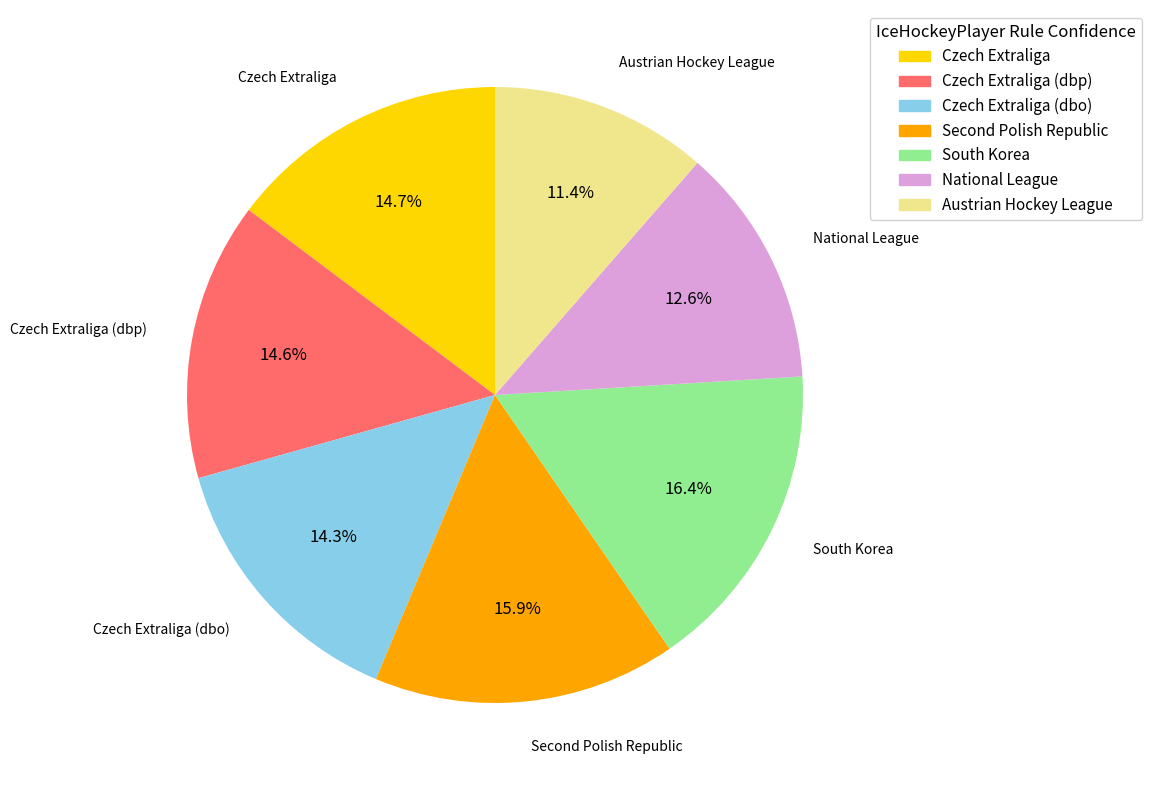

What is the smallest slice in the pie chart?

Austrian Hockey League